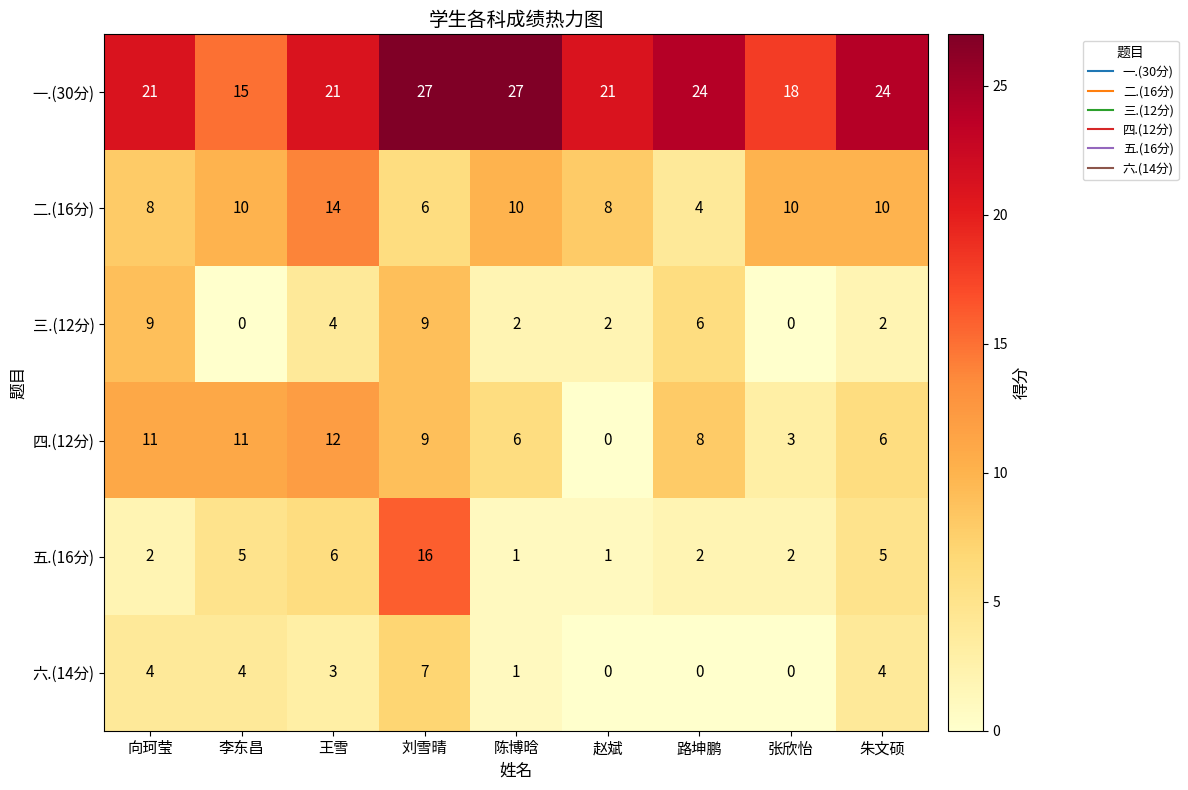

Is it true that 一.(30分) equals 47 at 陈博晗?

False